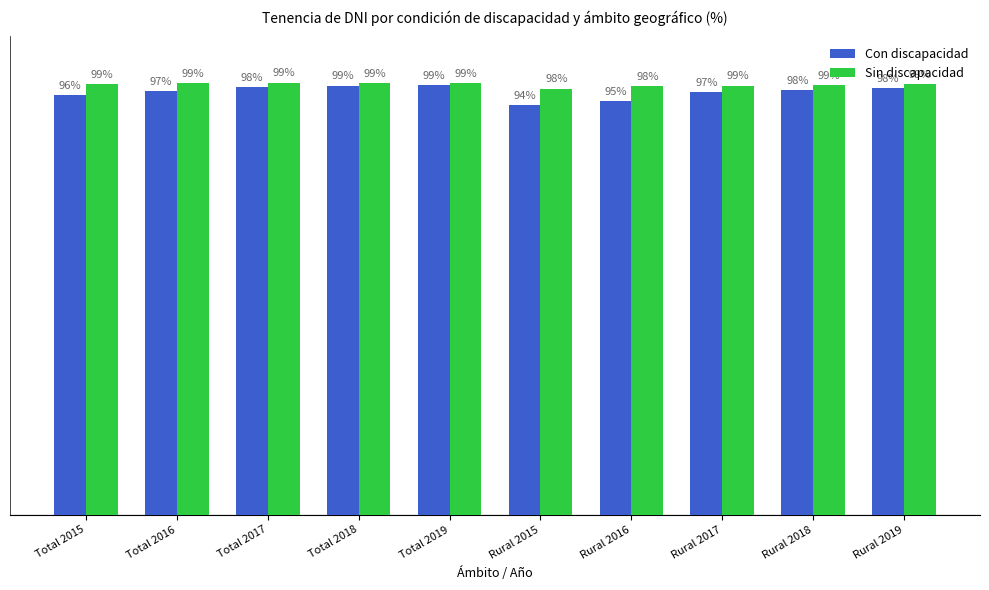

List the series in order of their overall mean, lowest first.

Con discapacidad, Sin discapacidad